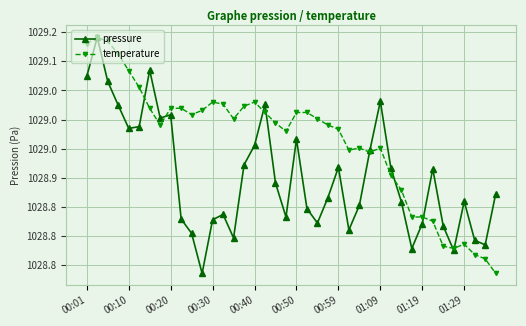

What is the sum of all pressure values?

41156.1